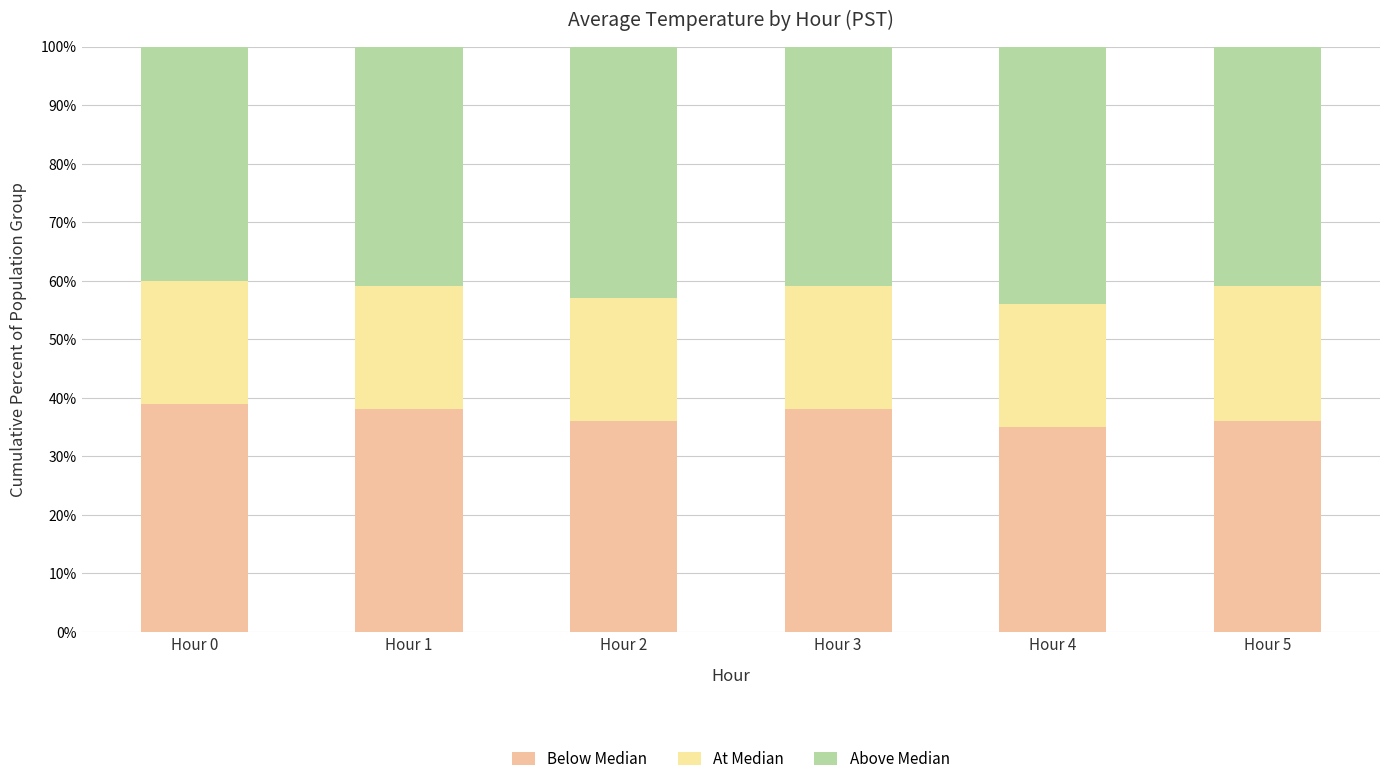

What is the total value across all series at Hour 4?

100